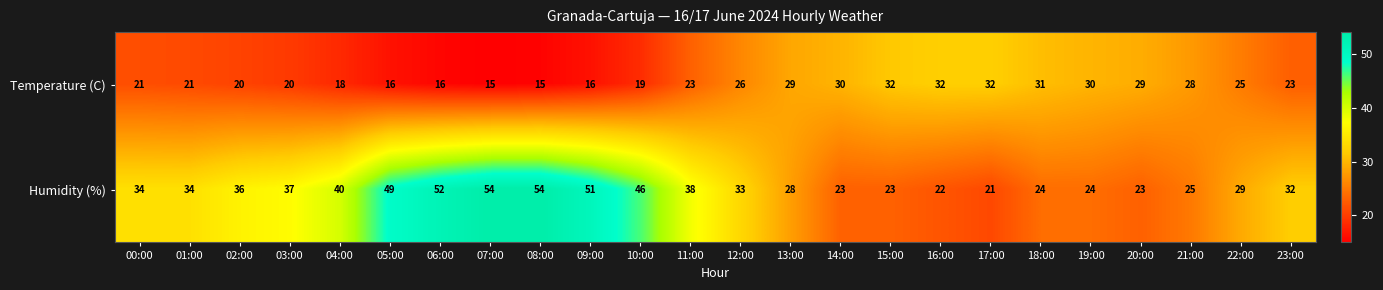

What is the maximum value shown in the chart?

54